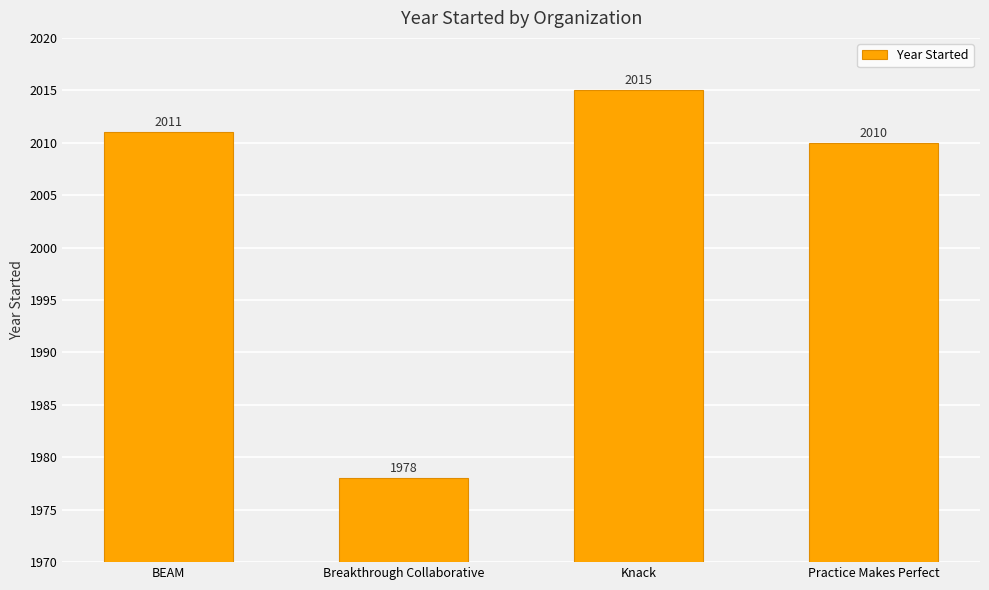

What is the value of the 3rd bar from the left?

2015